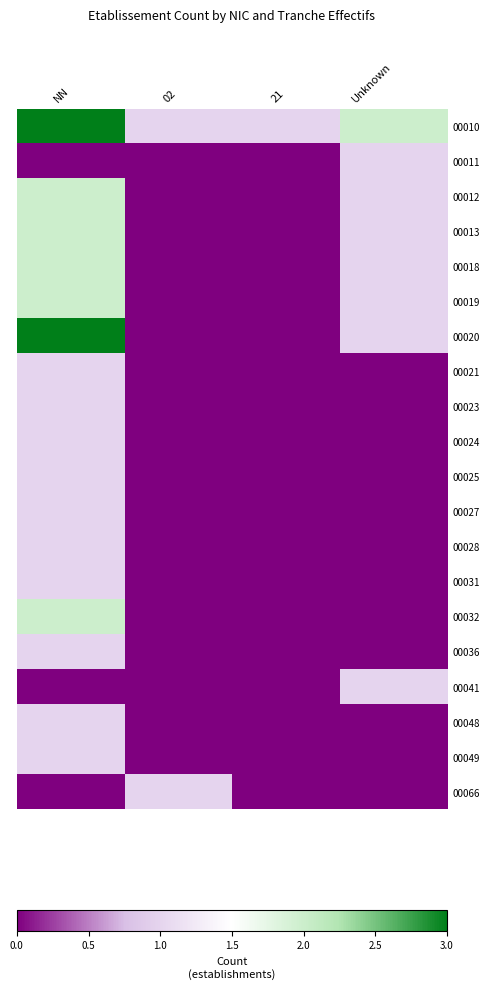

Which series has the largest range (max minus min)?

00020